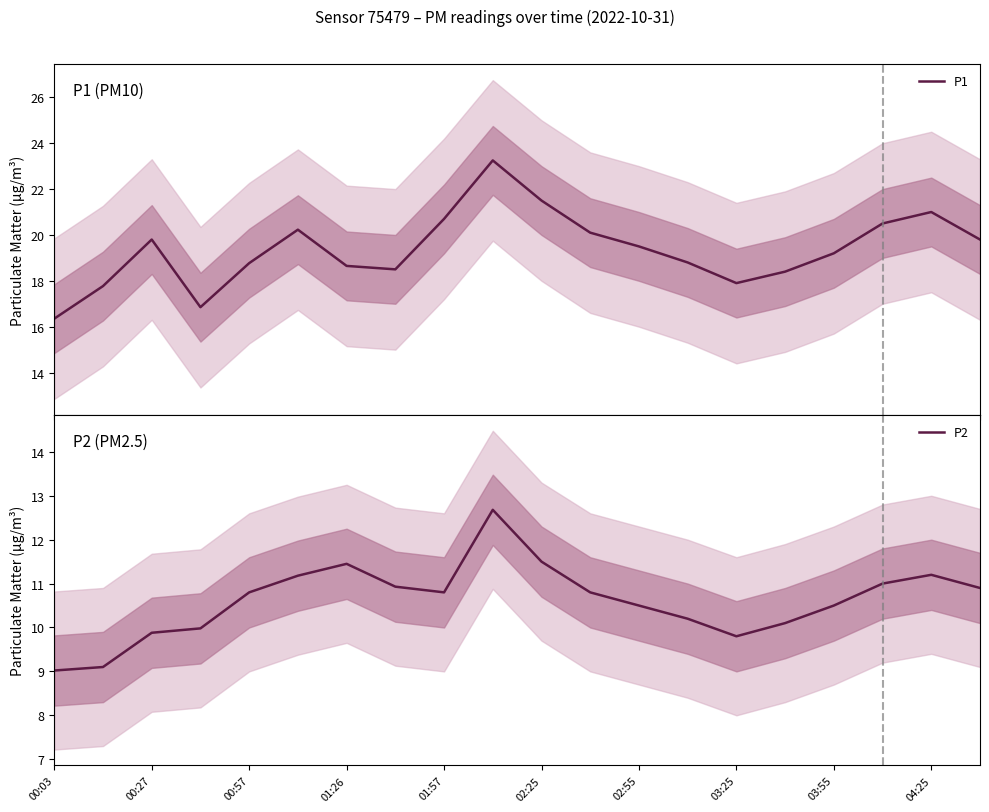

What is the lowest value of the P1 series?

16.4